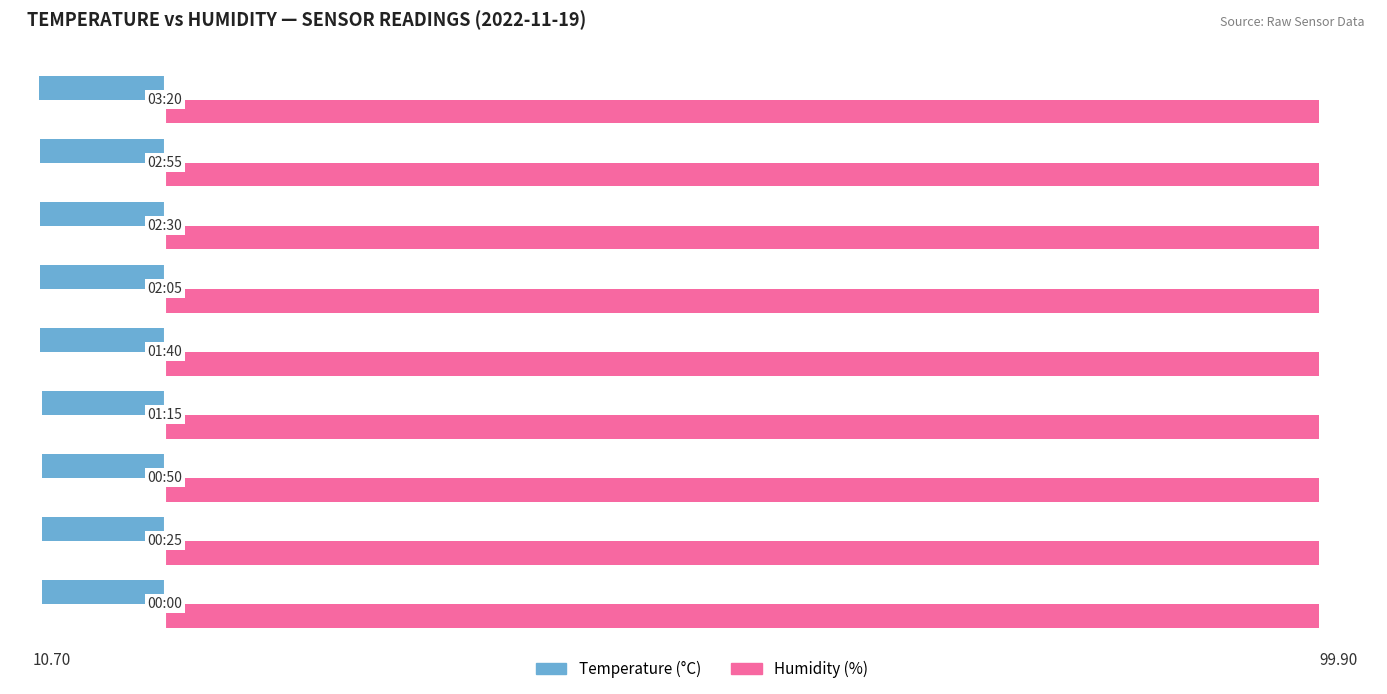

At how many categories does at least one series exceed 67?

9